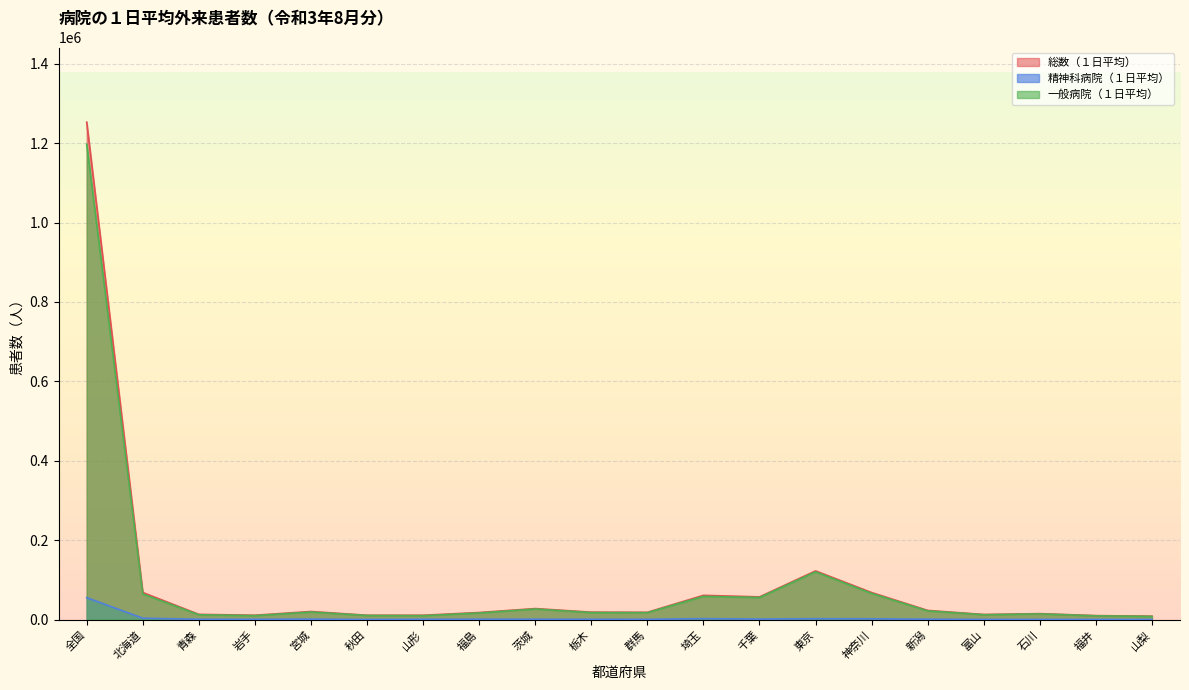

Which series has the largest total across all categories?

総数（１日平均）